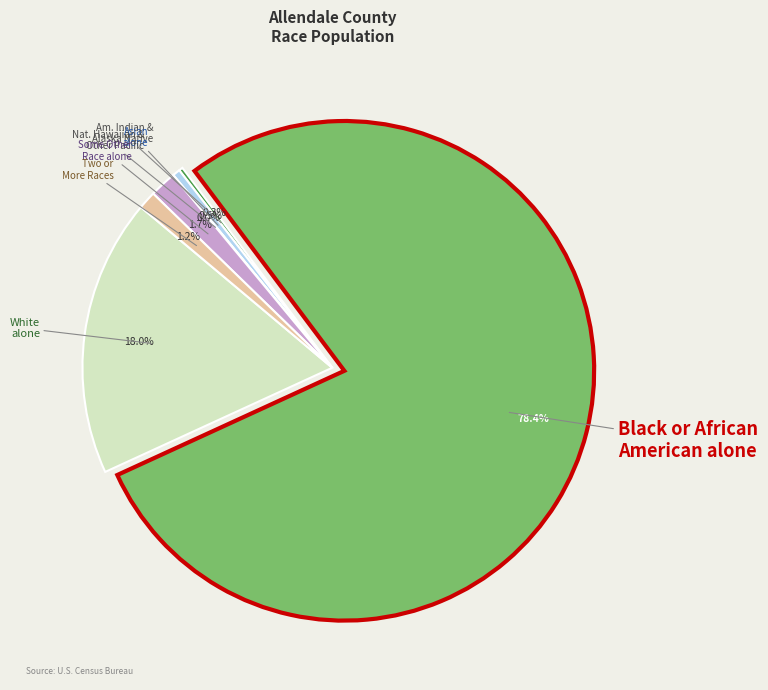

Is there a majority slice in this chart?

Yes